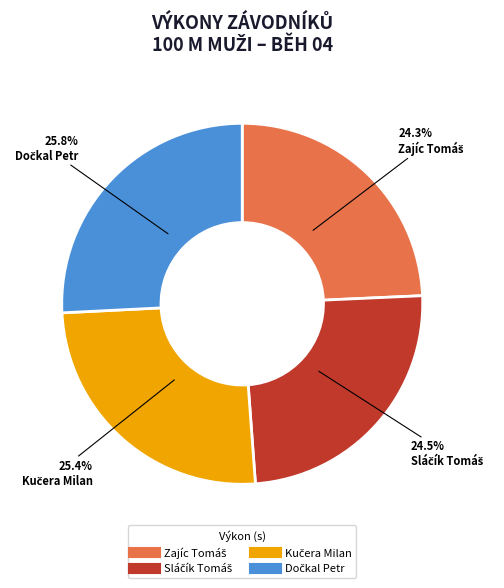

Count the number of slices in the pie.

4